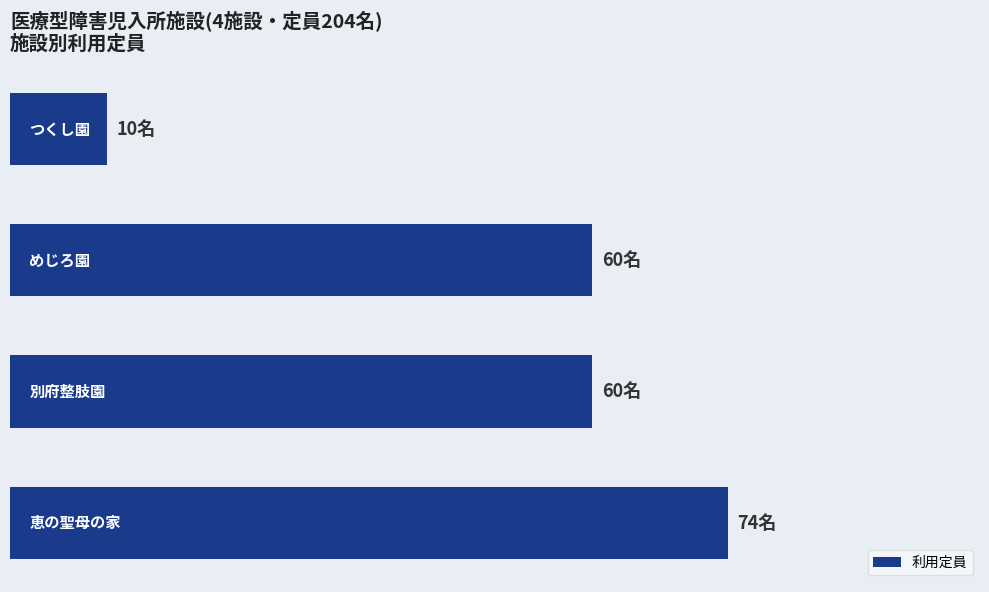

Are the bars horizontal?

Yes